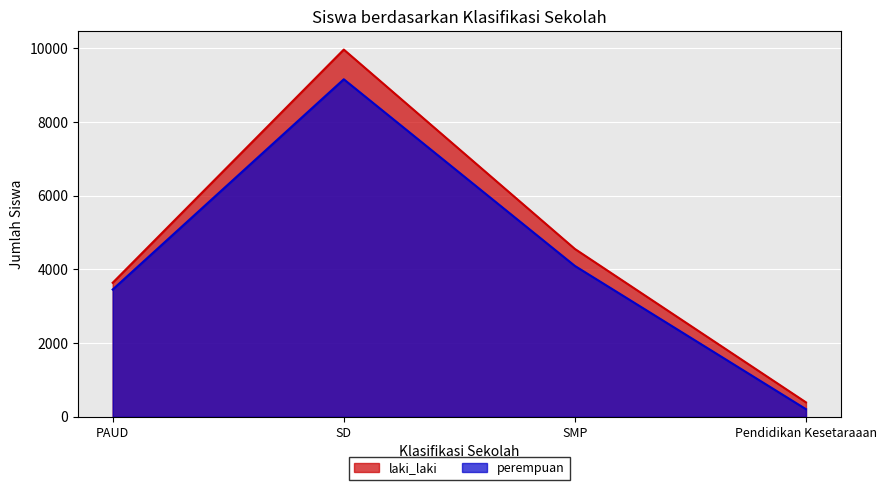

What is the average value of the perempuan series?

4232